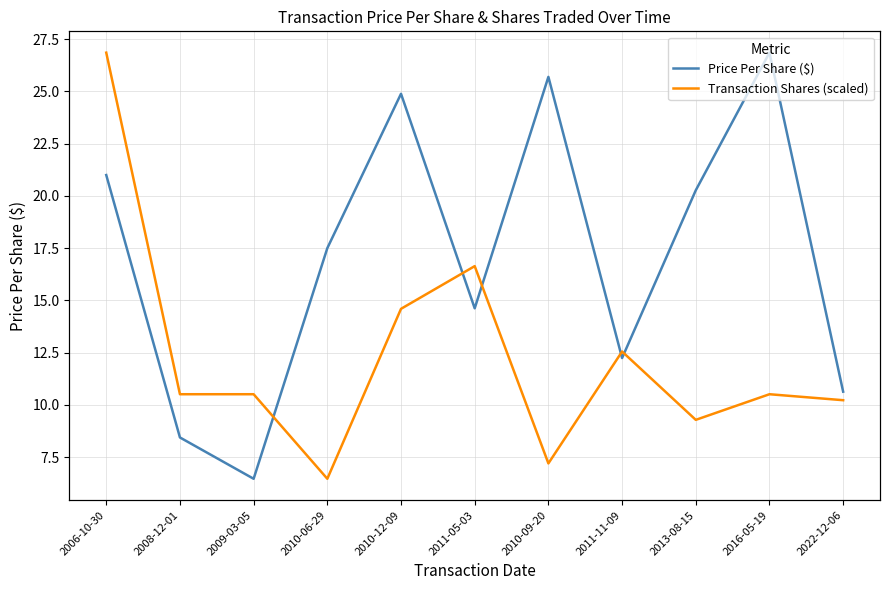

True or false: Price Per Share ($) has a value of 20.3 at 2013-08-15.

True